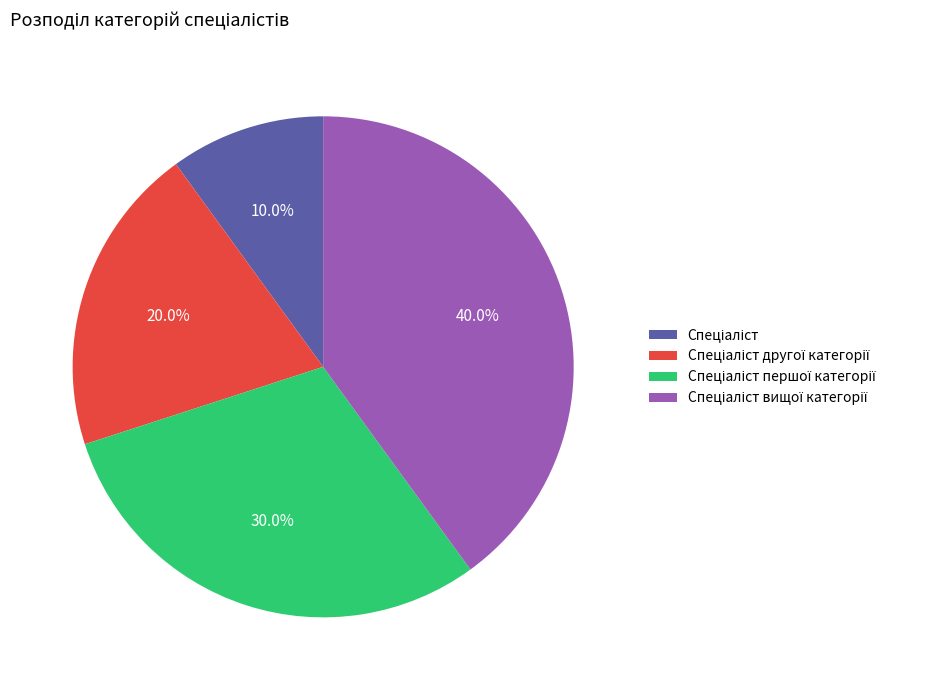

Is there a majority slice in this chart?

No